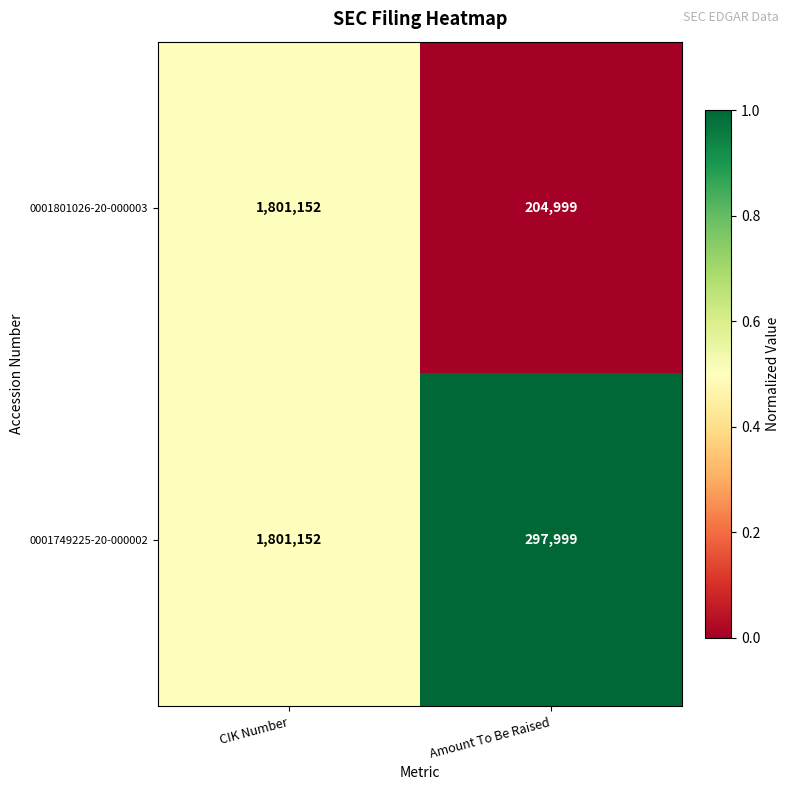

List the series in order of their overall mean, highest first.

0001749225-20-000002, 0001801026-20-000003